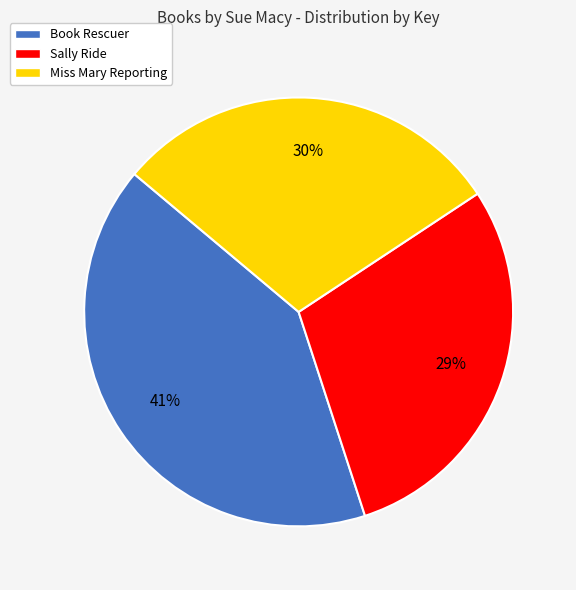

What percentage is the Miss Mary Reporting slice, to the nearest percent?

30%